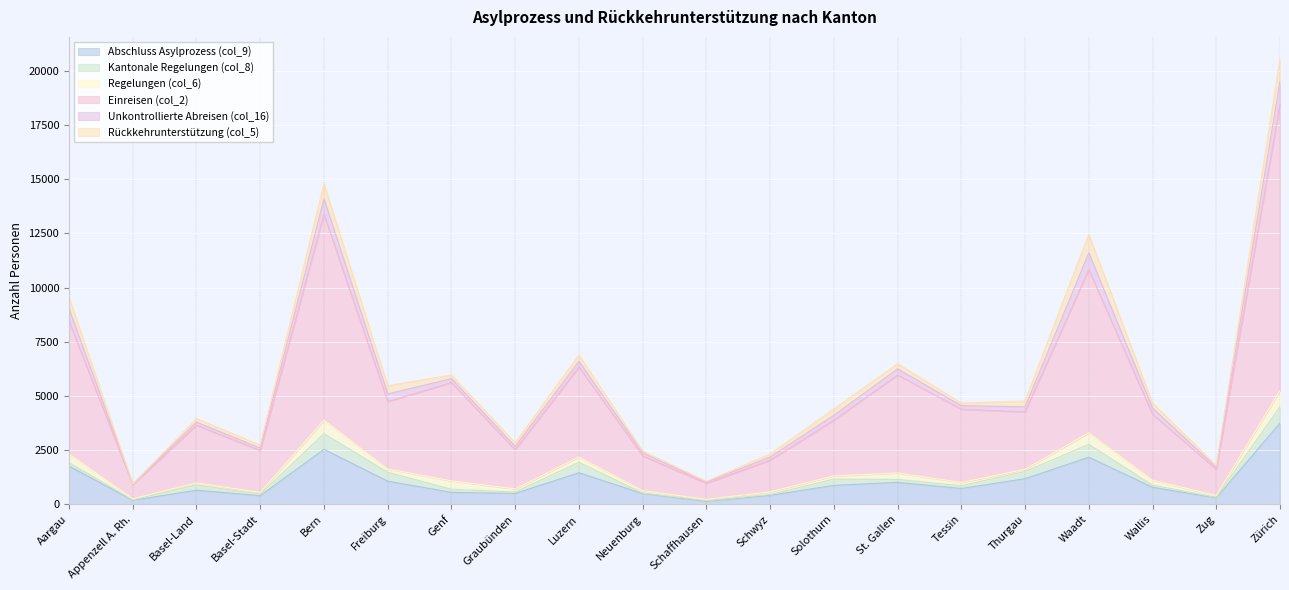

What is the value of the Rückkehrunterstützung (col_5) point at the 16th from the left?

269